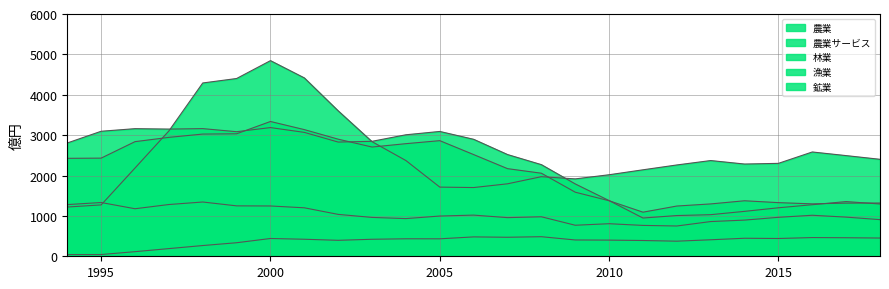

What is the value of the 農業 point at the 24th from the left?

2493.0